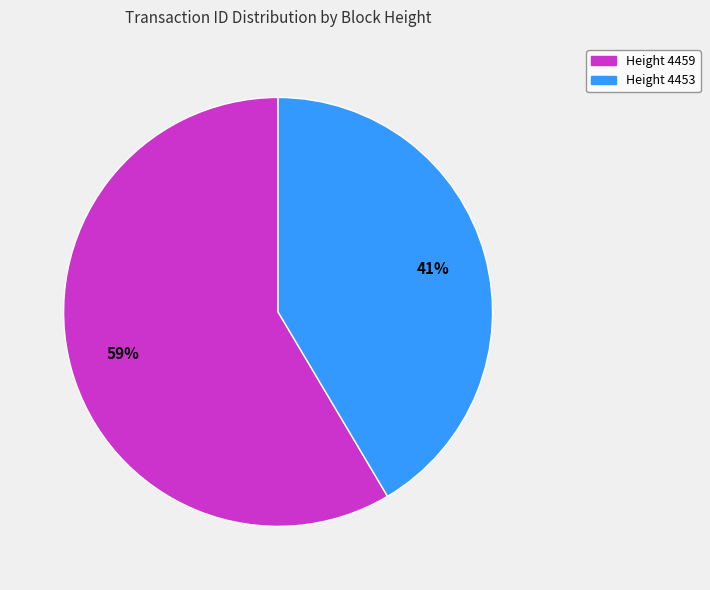

Which category has the biggest portion of the pie?

Height 4459